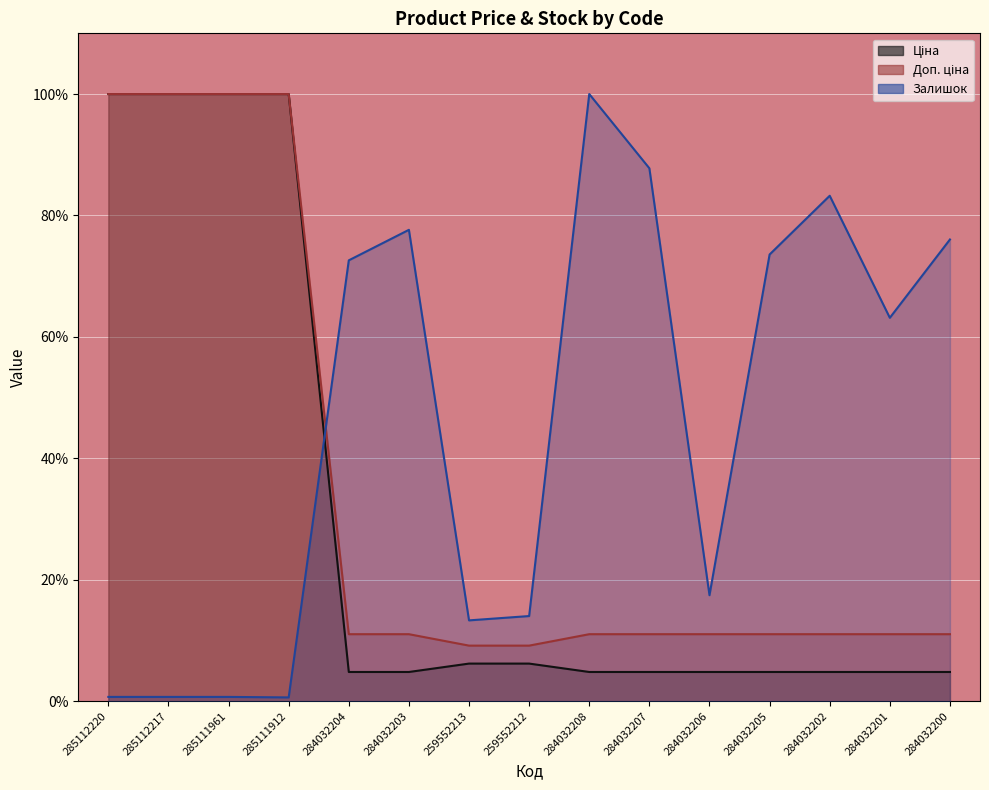

What is the difference between the maximum and minimum values in the Доп. ціна series?

90.8